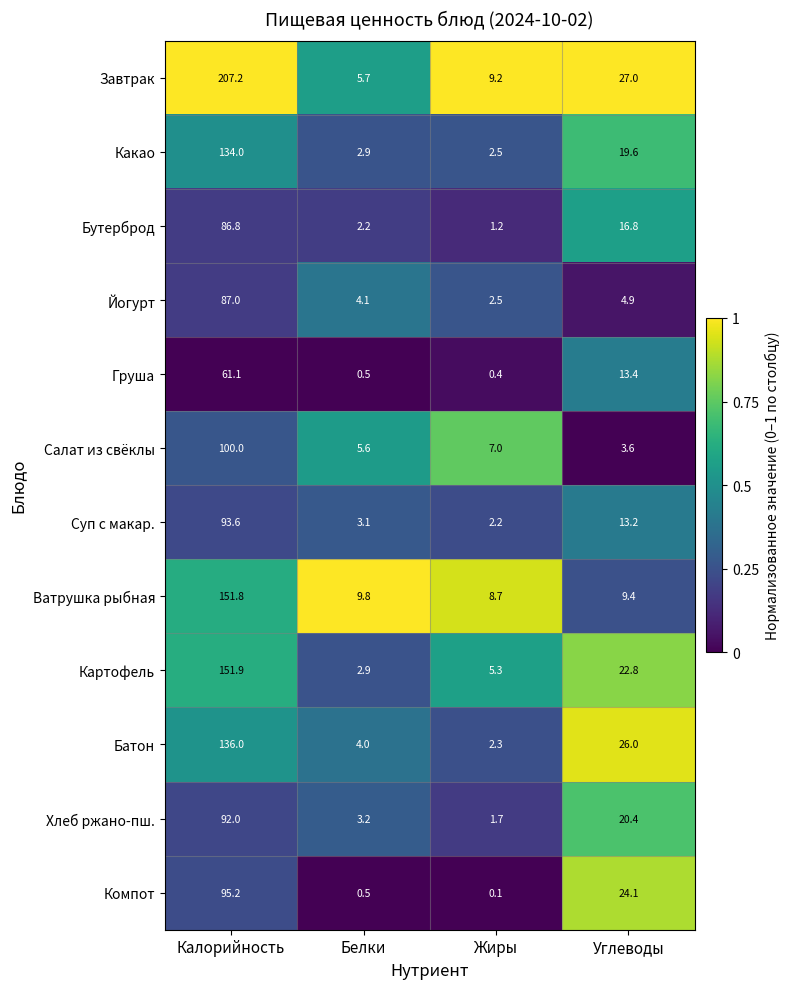

What is the maximum value for Груша?

61.1